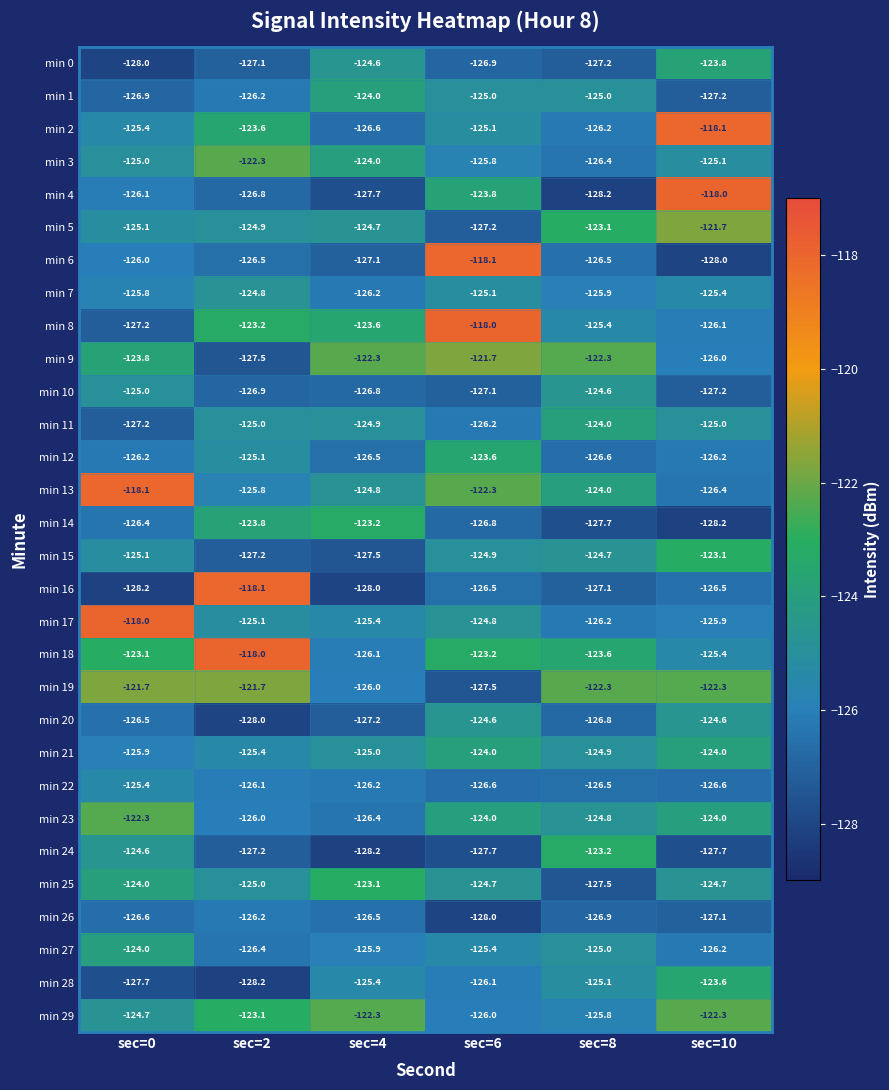

Where is min 5 nearest to the value -124?

sec=4